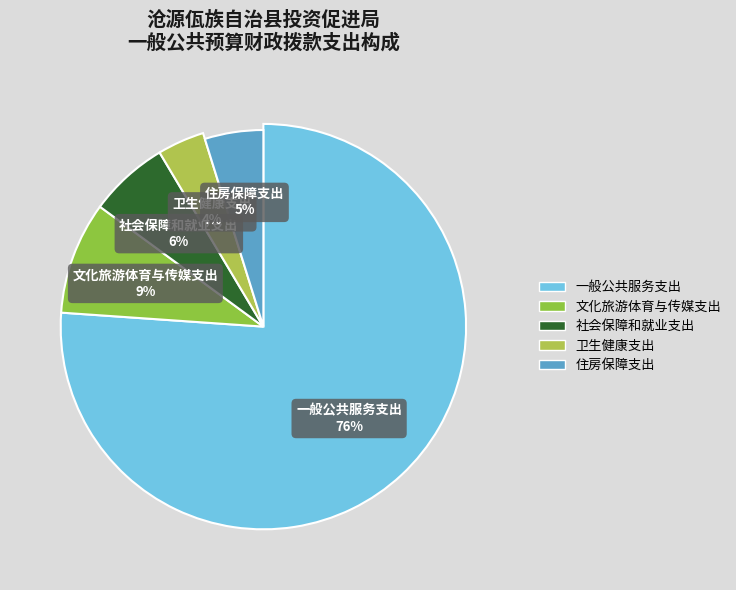

Does 一般公共服务支出 account for over 50% of the chart?

Yes